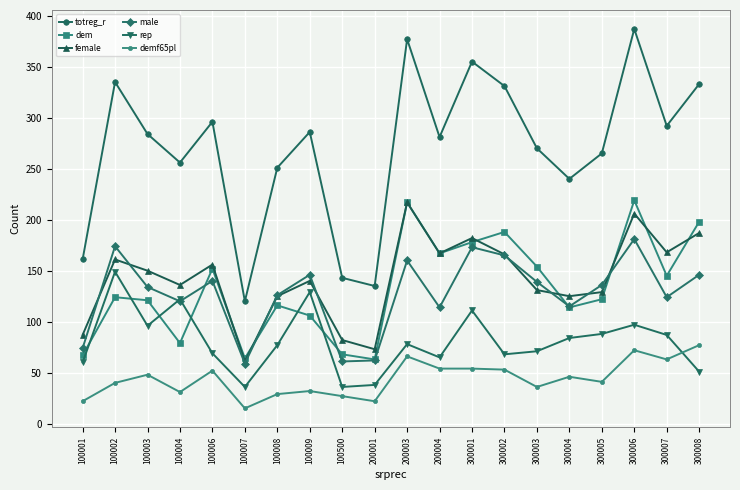

What are all the series names shown in the legend?

totreg_r, dem, female, male, rep, demf65pl